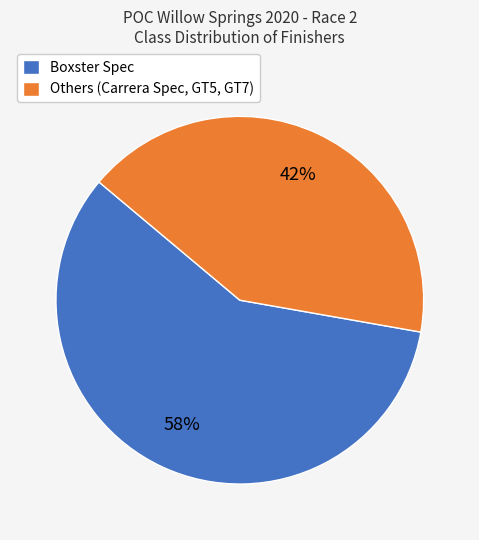

To the nearest percent, what is the average slice percentage?

50%